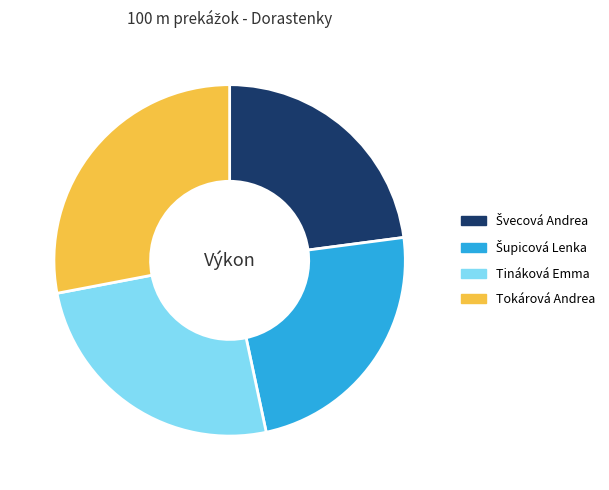

The Tináková Emma slice represents 12% of the pie. True or false?

False